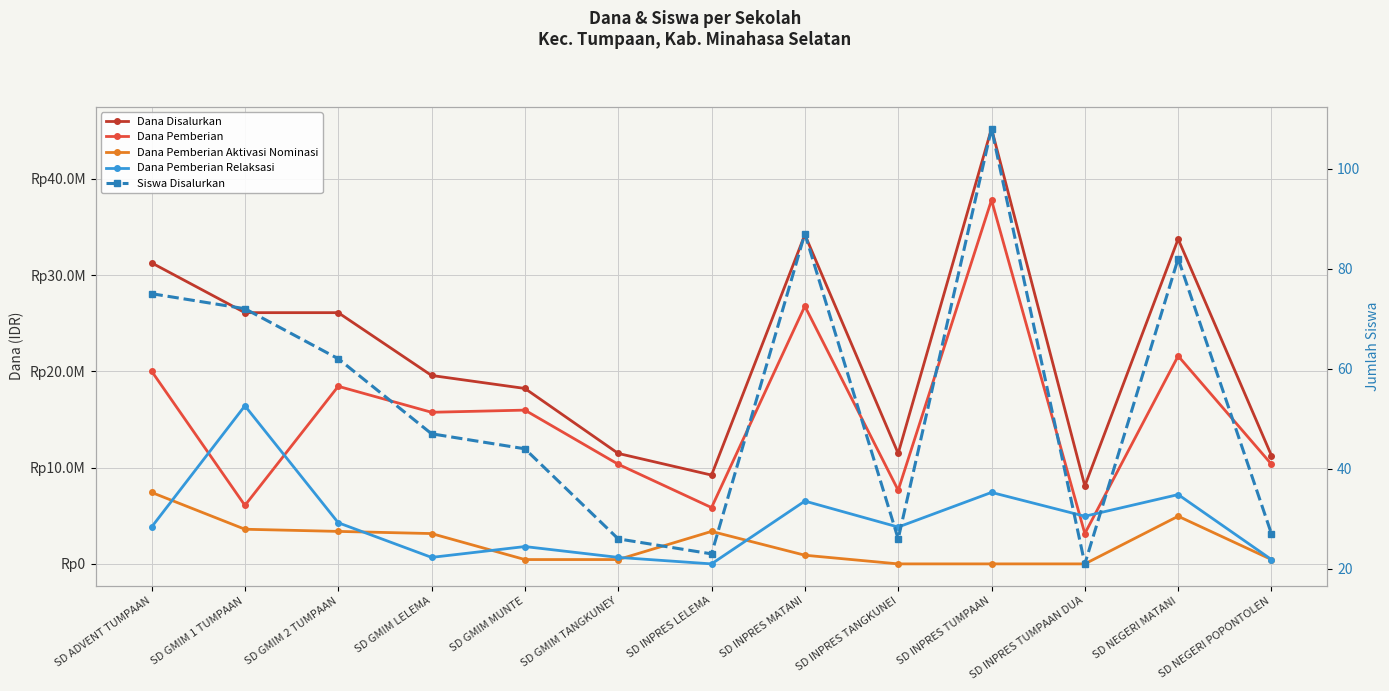

What is the label of the 4th point from the left?

SD GMIM LELEMA